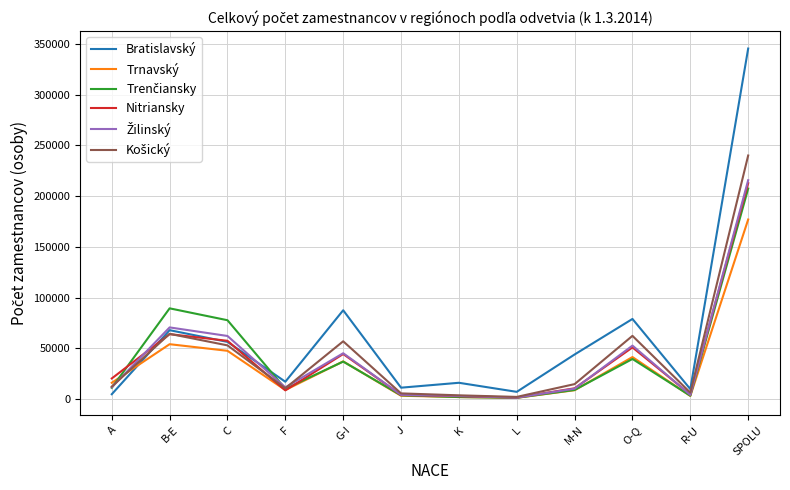

Where is the first local minimum for Nitriansky?

F